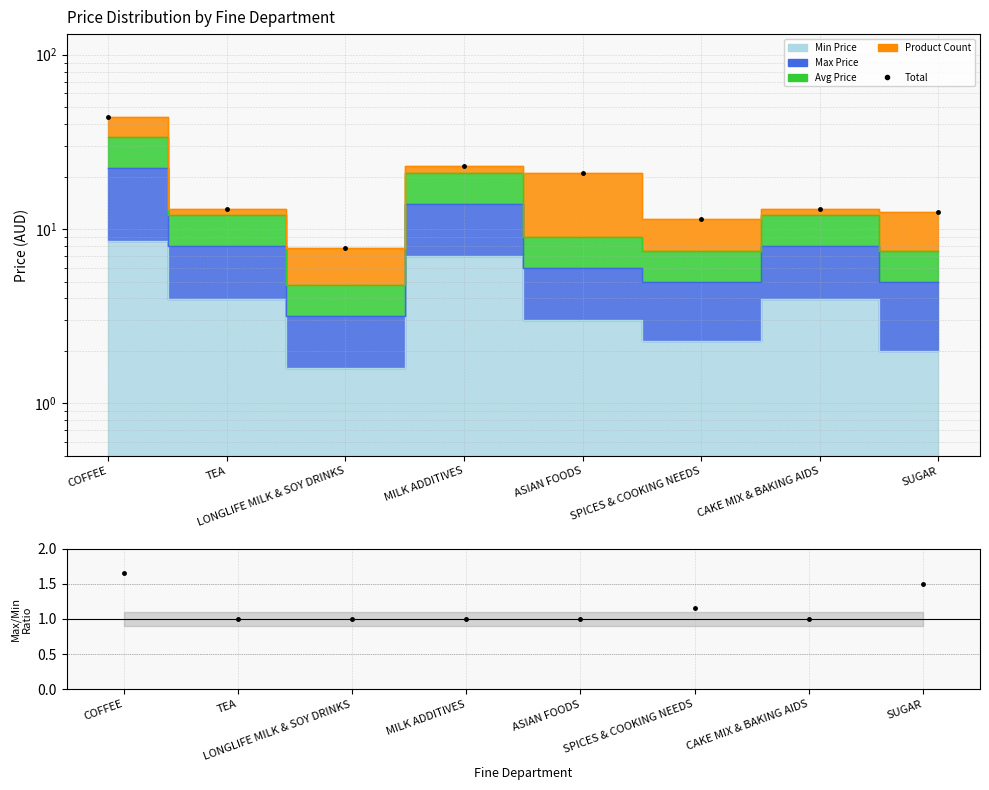

Between ASIAN FOODS and LONGLIFE MILK & SOY DRINKS, which is larger?

ASIAN FOODS